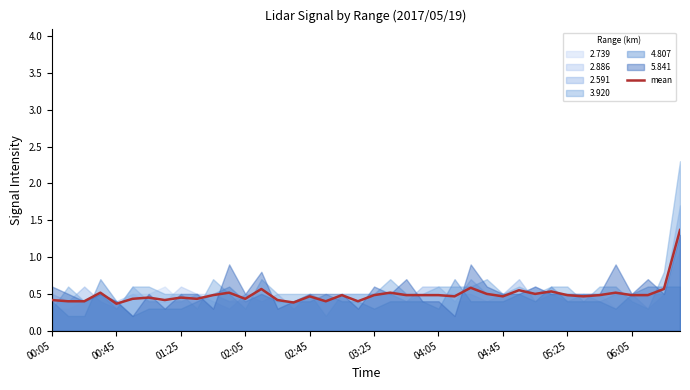

What is the average value?

0.5